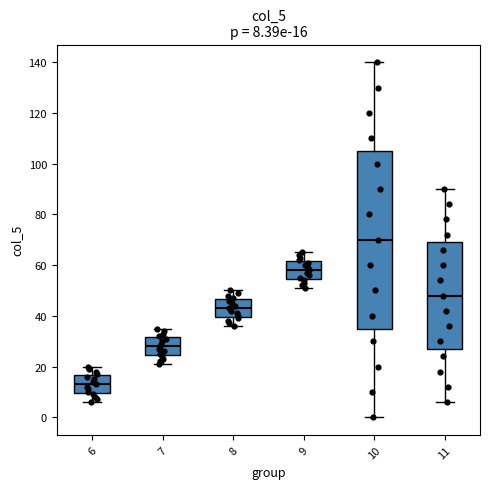

Comparing the boxes themselves (not the whiskers), which one is the tallest?

10